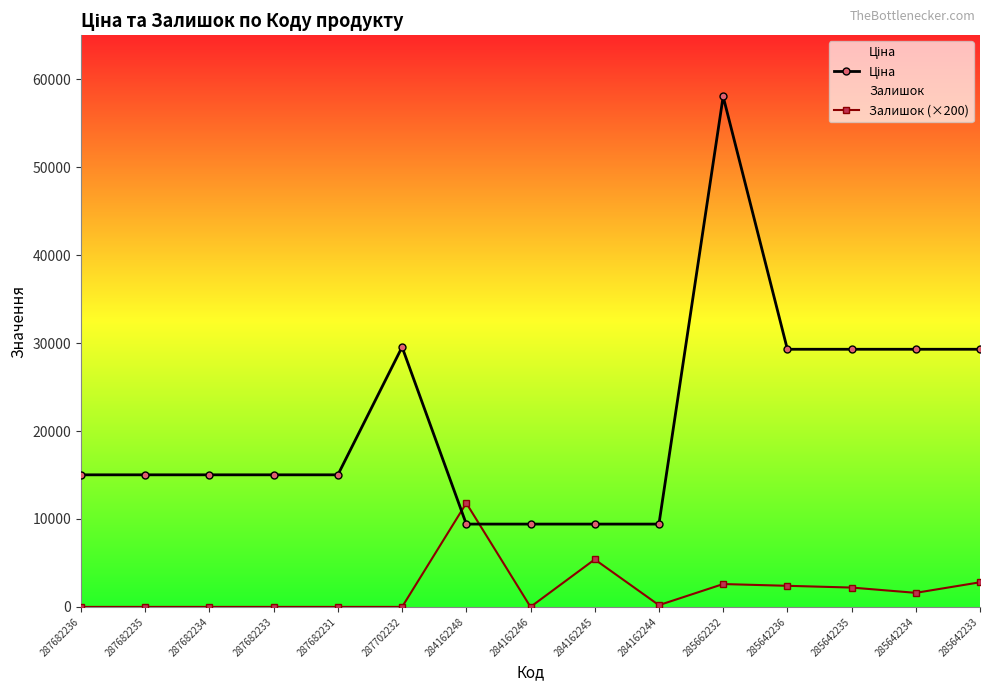

Does the chart have visible grid lines?

No